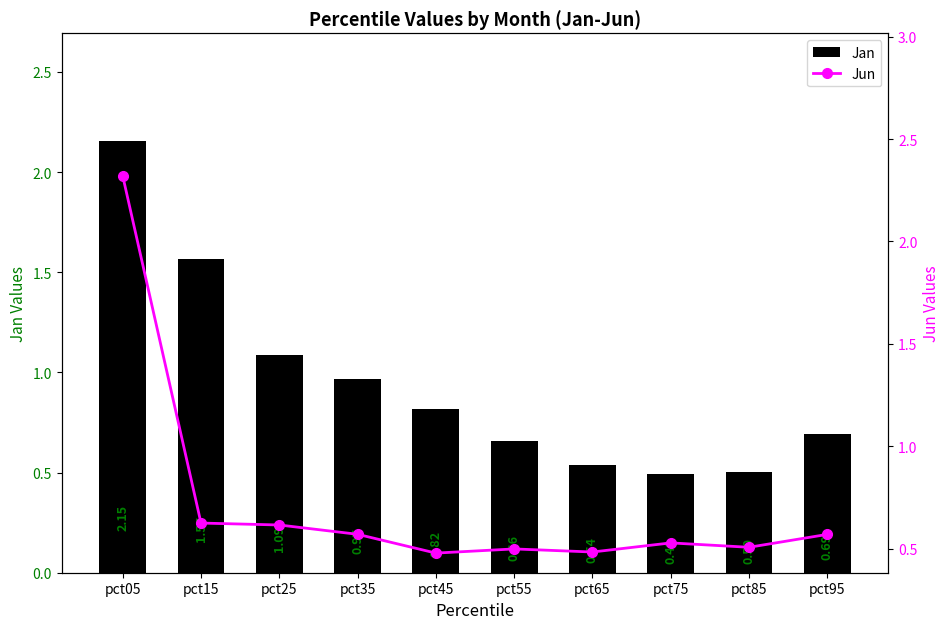

What is the sum of all Jan values?

9.5